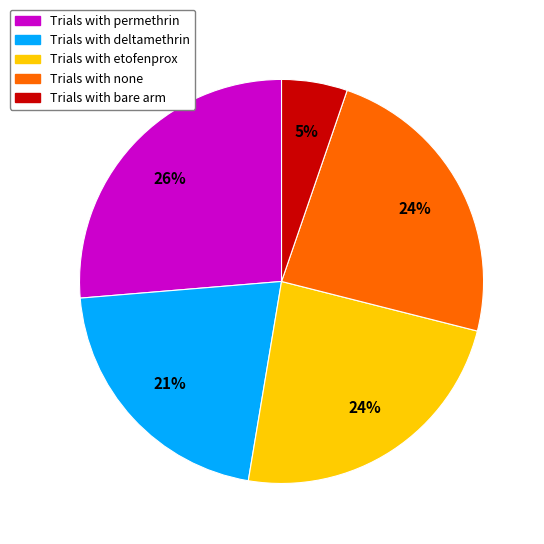

To the nearest percent, what is the difference between the largest and smallest slice percentages?

21%